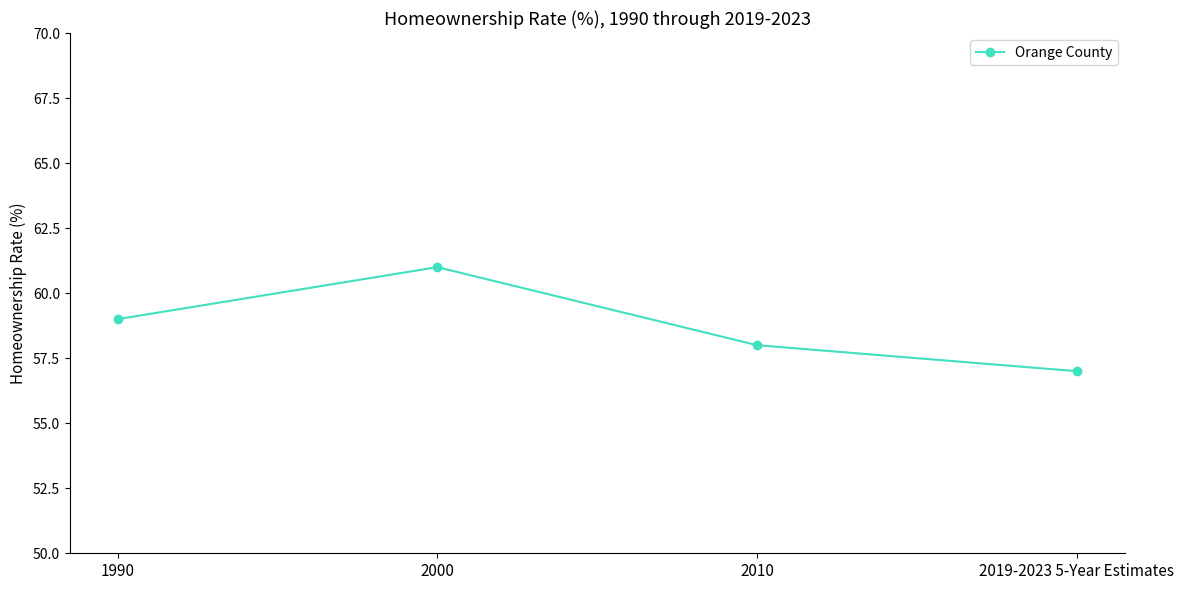

Between 2019-2023 5-Year Estimates and 2000, which is larger?

2000